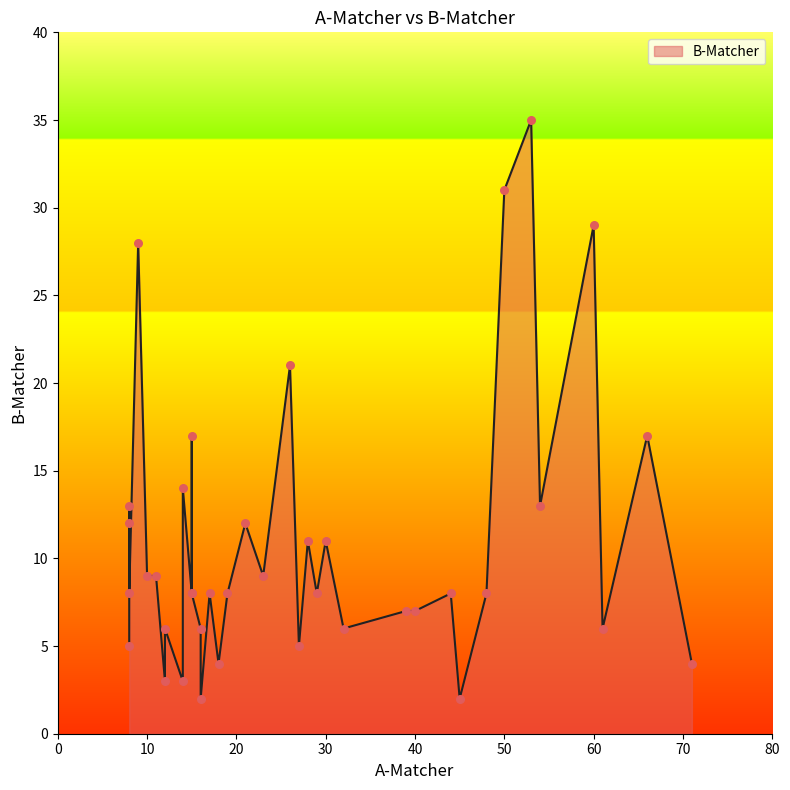

Between 54 and 16, which is larger?

54